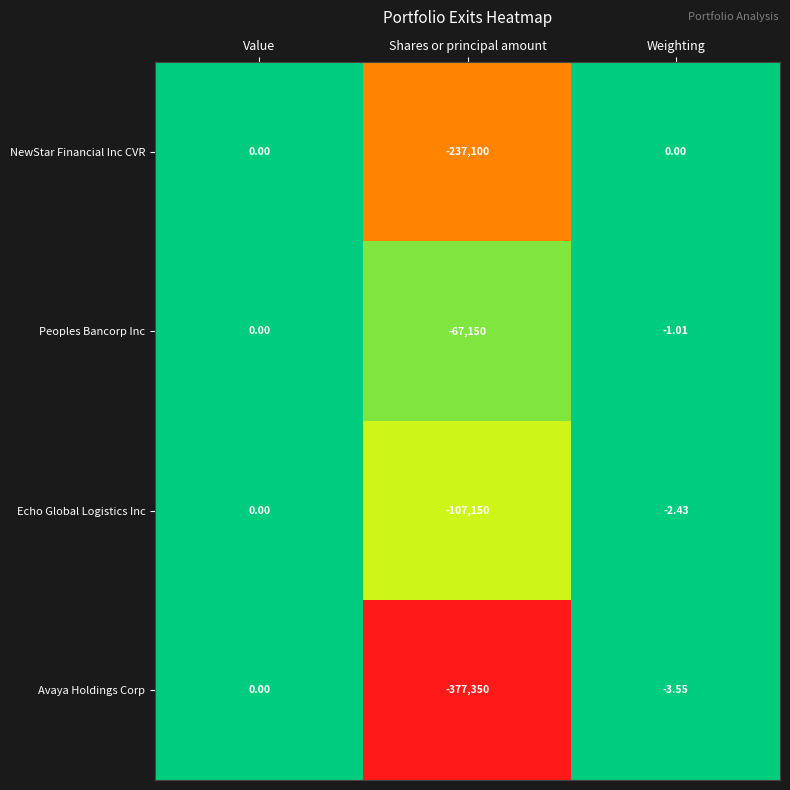

Which series has the widest spread of values?

Avaya Holdings Corp